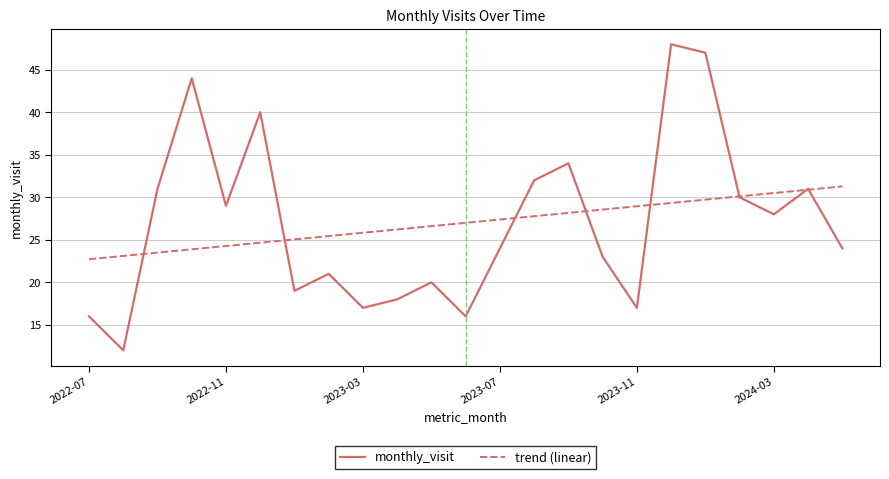

List the series in order of their peak value, lowest first.

trend (linear), monthly_visit